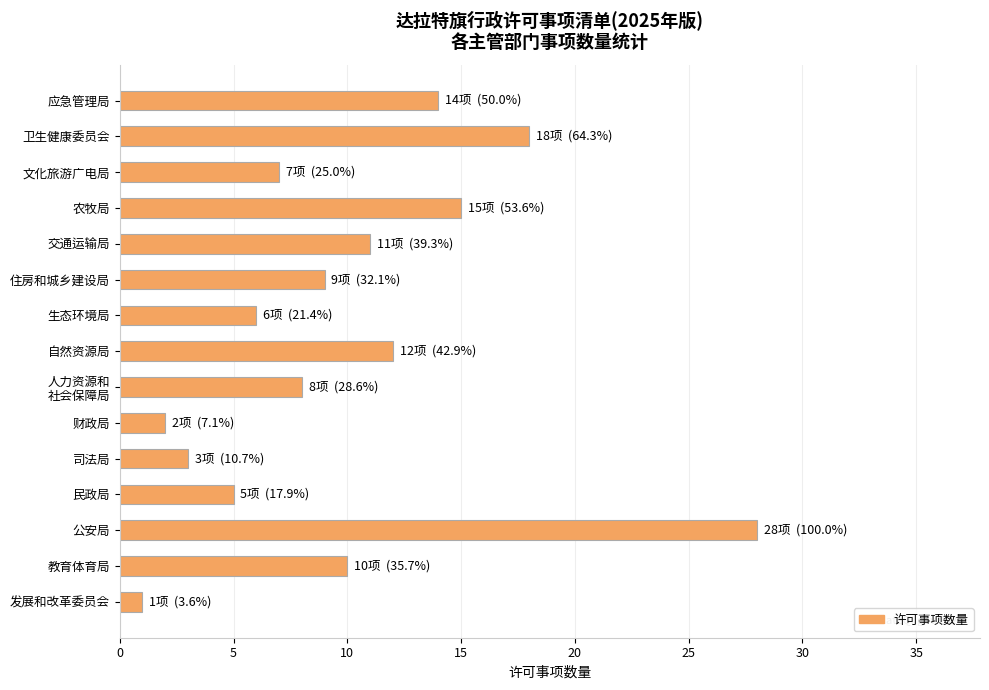

Reading top to bottom, list all the values displayed in this chart.

14	18	7	15	11	9	6	12	8	2	3	5	28	10	1